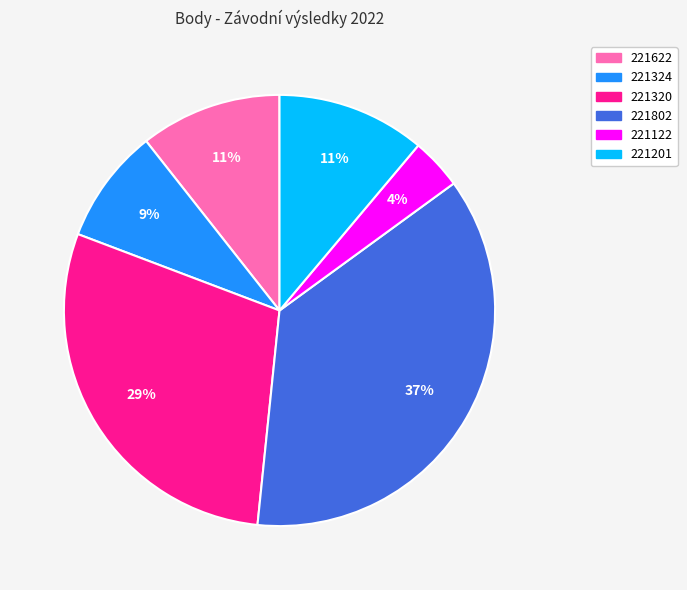

How many slices are in this pie chart?

6